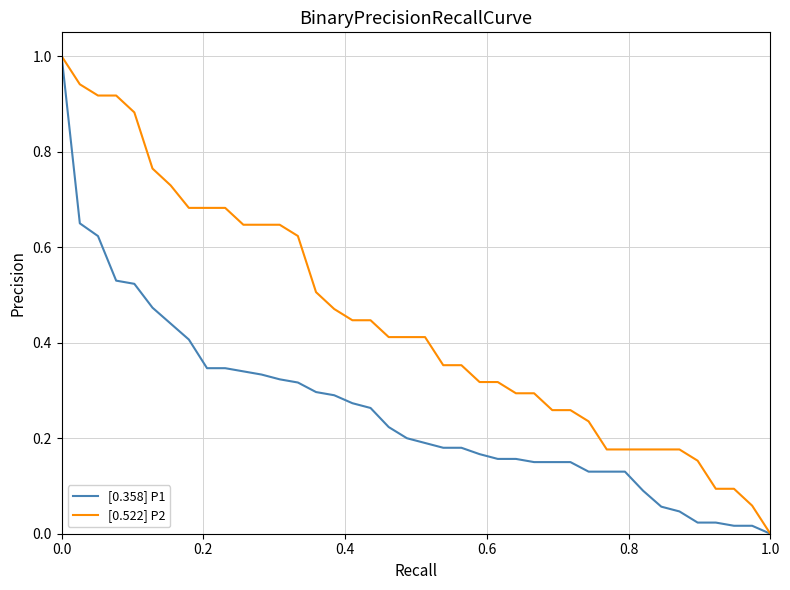

What is the greatest value displayed?

1.0